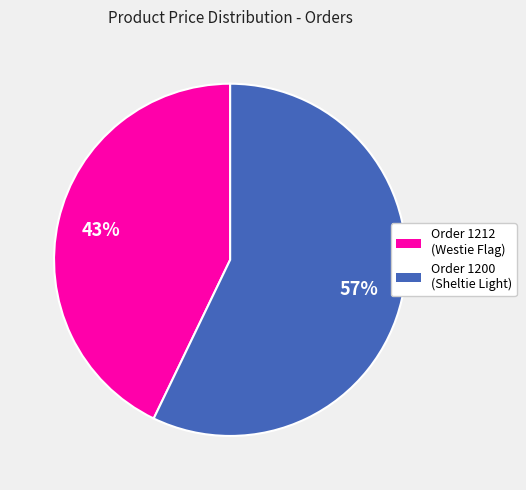

Is there any slice that represents more than half of the pie?

Yes